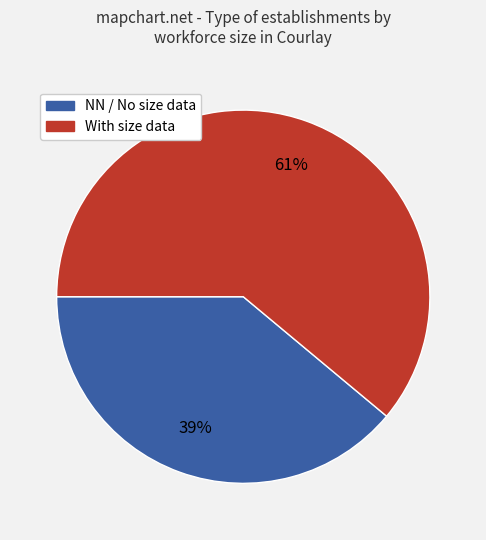

How many slices are in this pie chart?

2